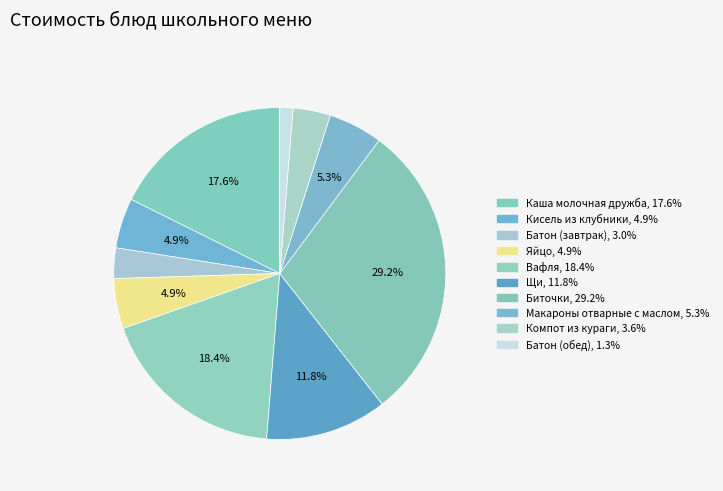

Combined, what portion of the pie is Батон (завтрак) and Вафля?

21.3%